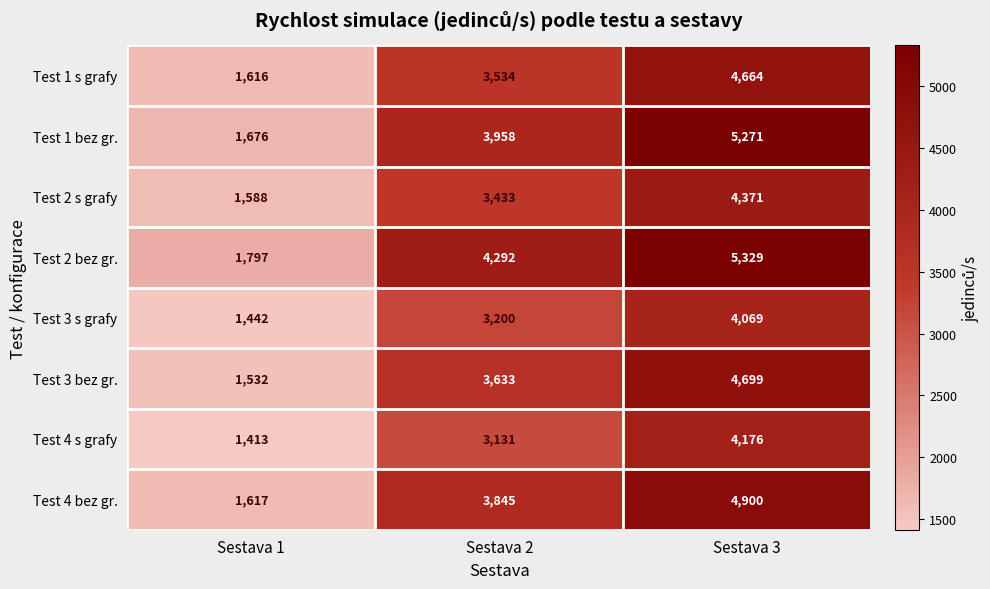

What is the spread (max minus min) of values at Sestava 2?

1161